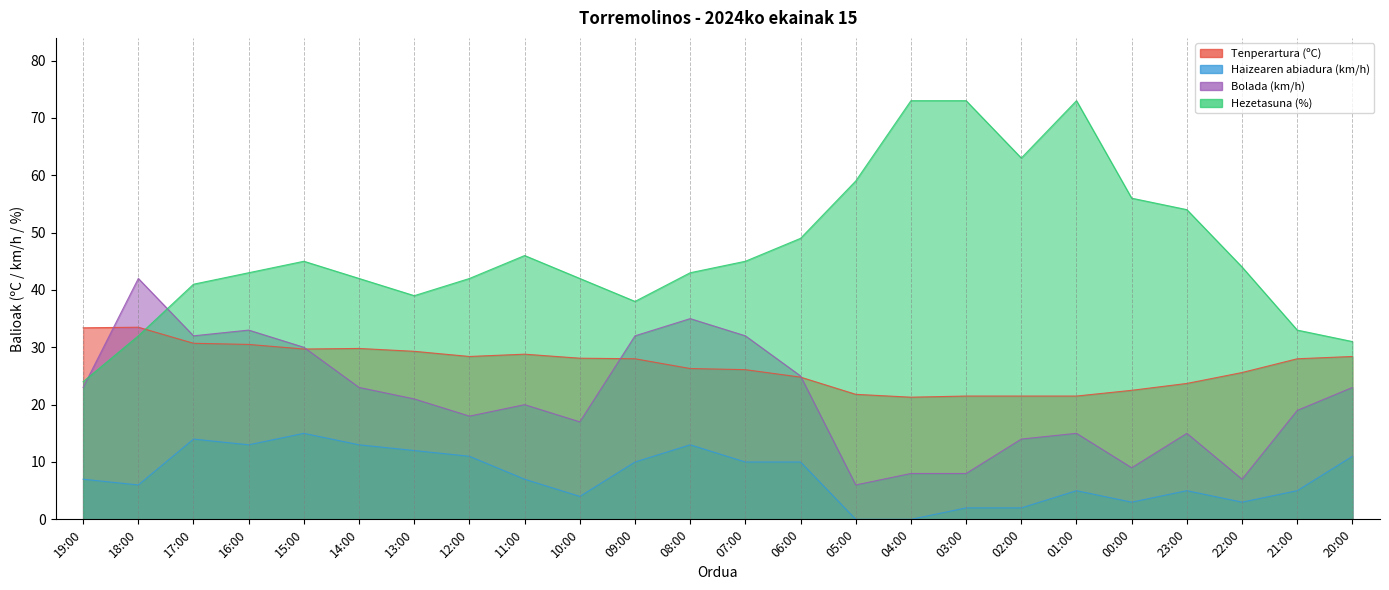

What position from the right is 20:00?

1